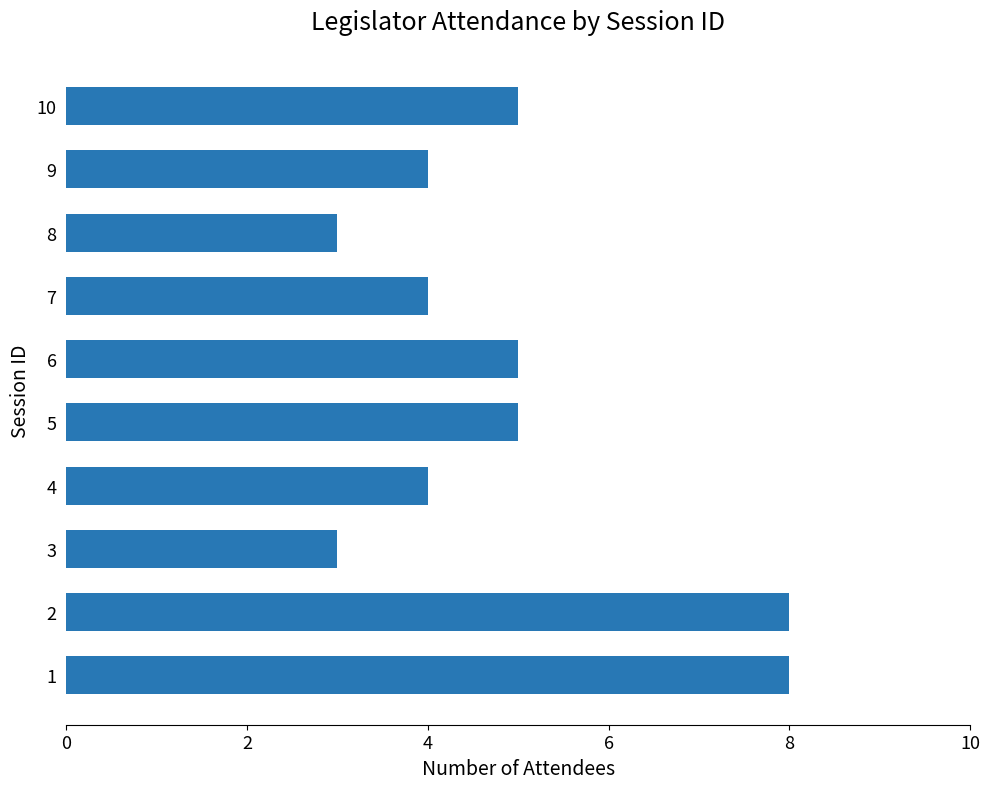

What is the ratio of the value at 6 to the value at 10?

1.0